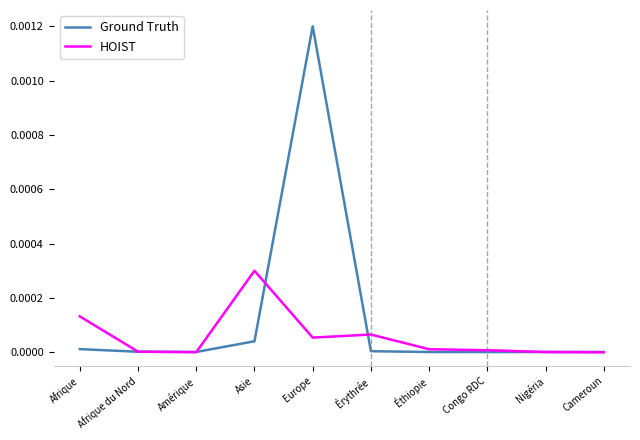

Is it true that Ground Truth equals 0.0 at Érythrée?

True